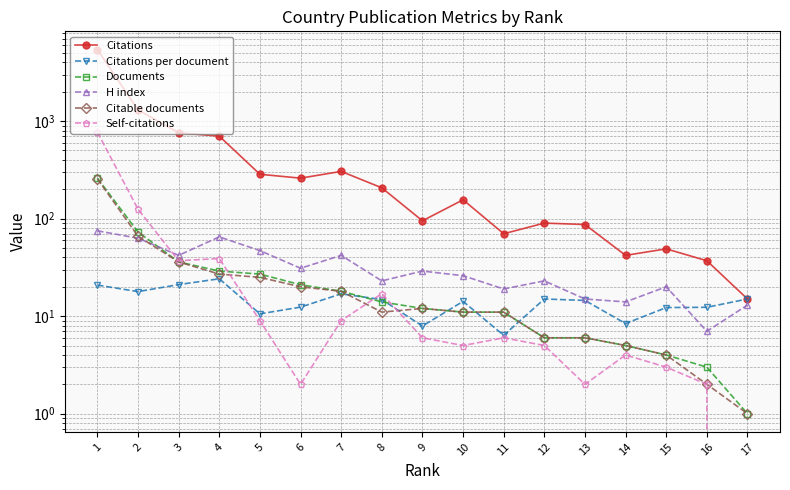

True or false: Documents and Citable documents cross at least once.

False